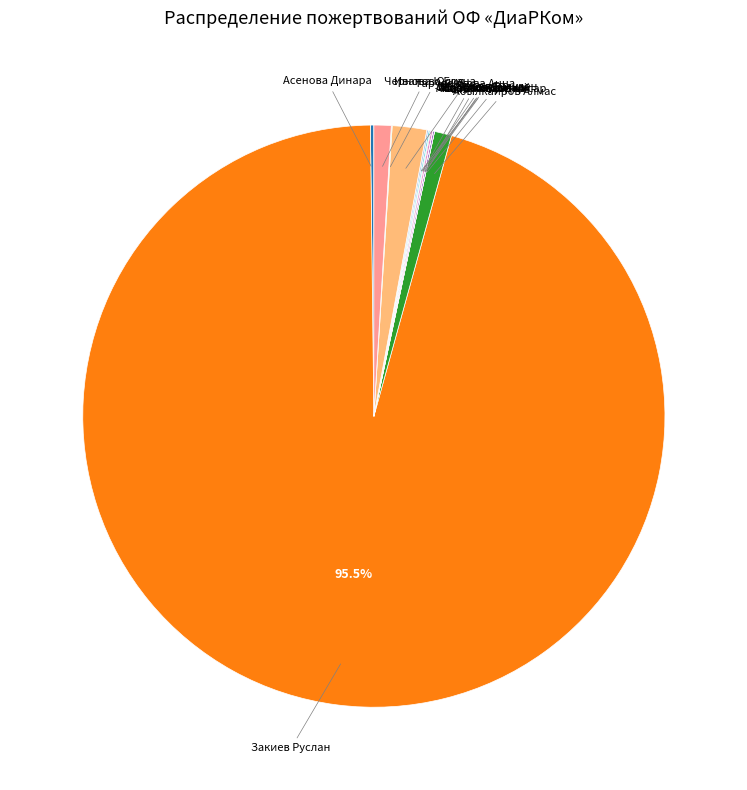

Does any single category account for the majority?

Yes